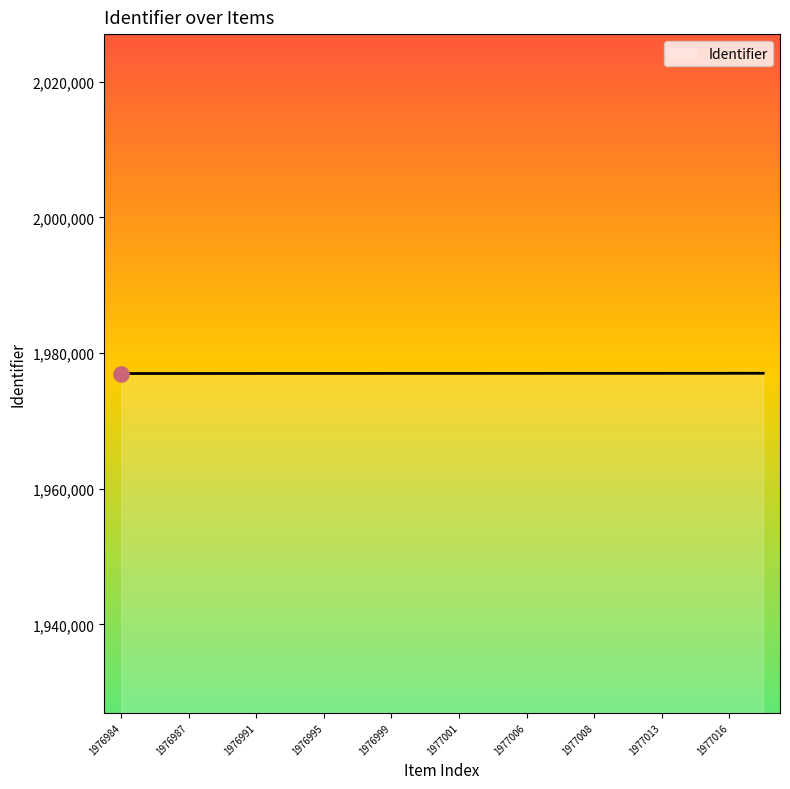

What is the smallest value displayed?

1976984